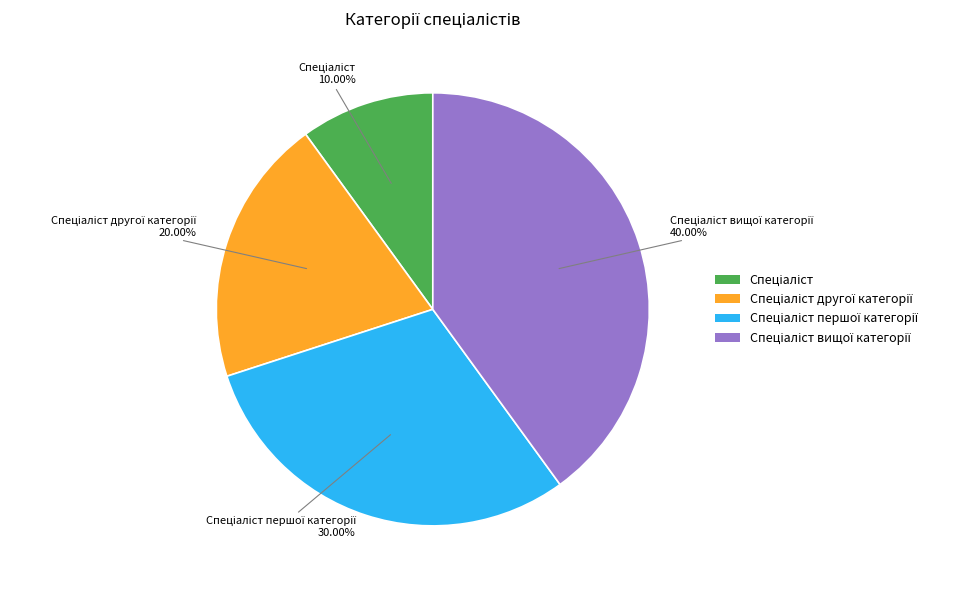

Does any single category account for the majority?

No